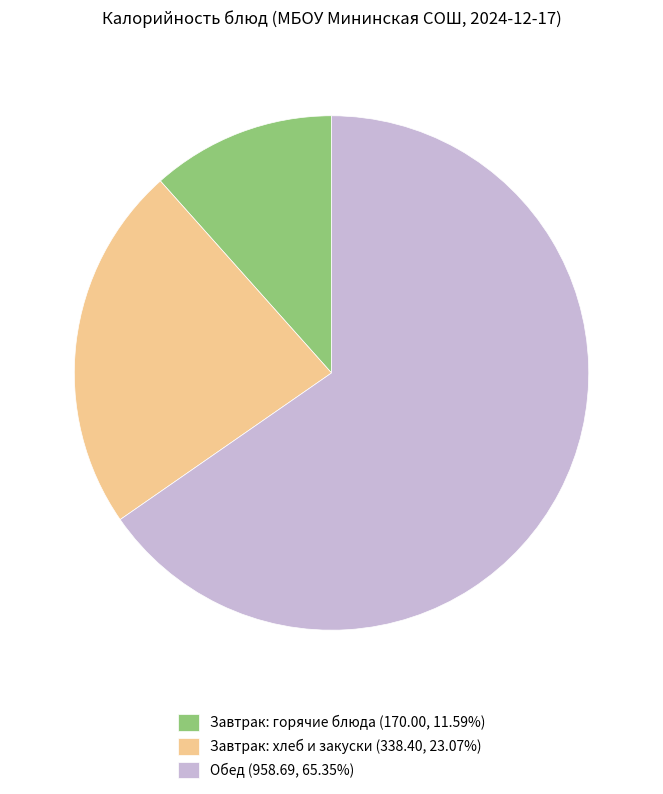

Approximately how many times larger is the value at Обед (958.69, 65.35%) compared to Завтрак: хлеб и закуски (338.40, 23.07%)?

2.8